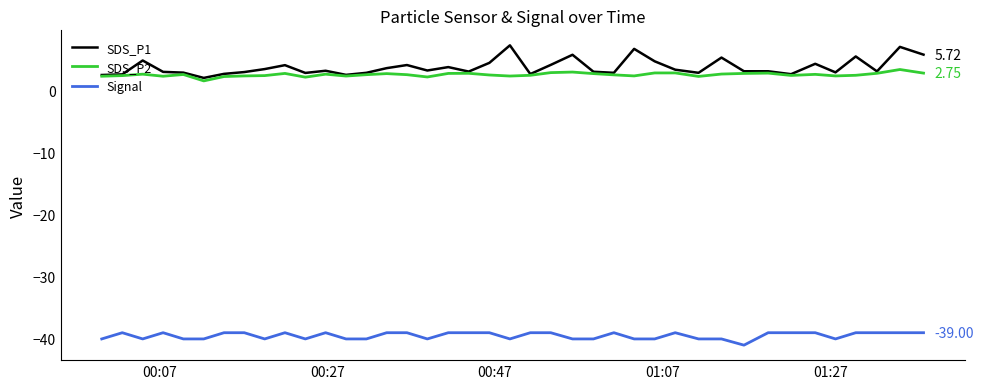

What are all the series names shown in the legend?

SDS_P1, SDS_P2, Signal